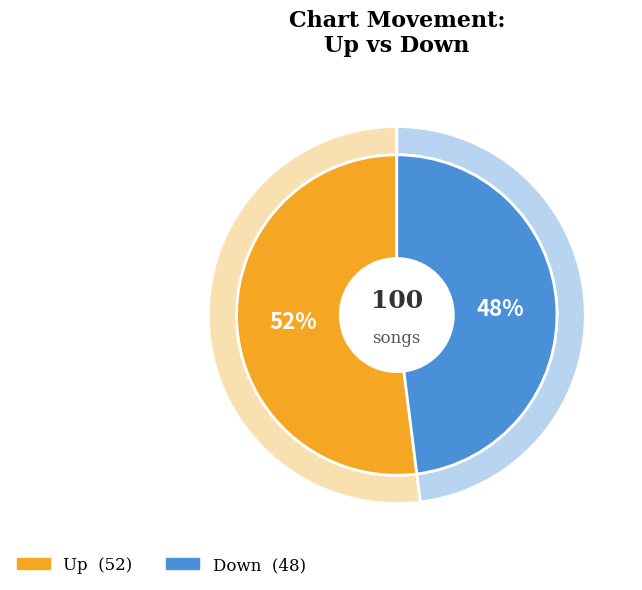

What percentage is the up slice, to the nearest percent?

52%